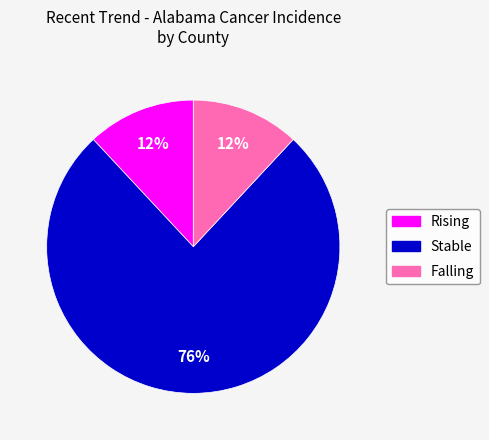

Is there any slice that represents more than half of the pie?

Yes